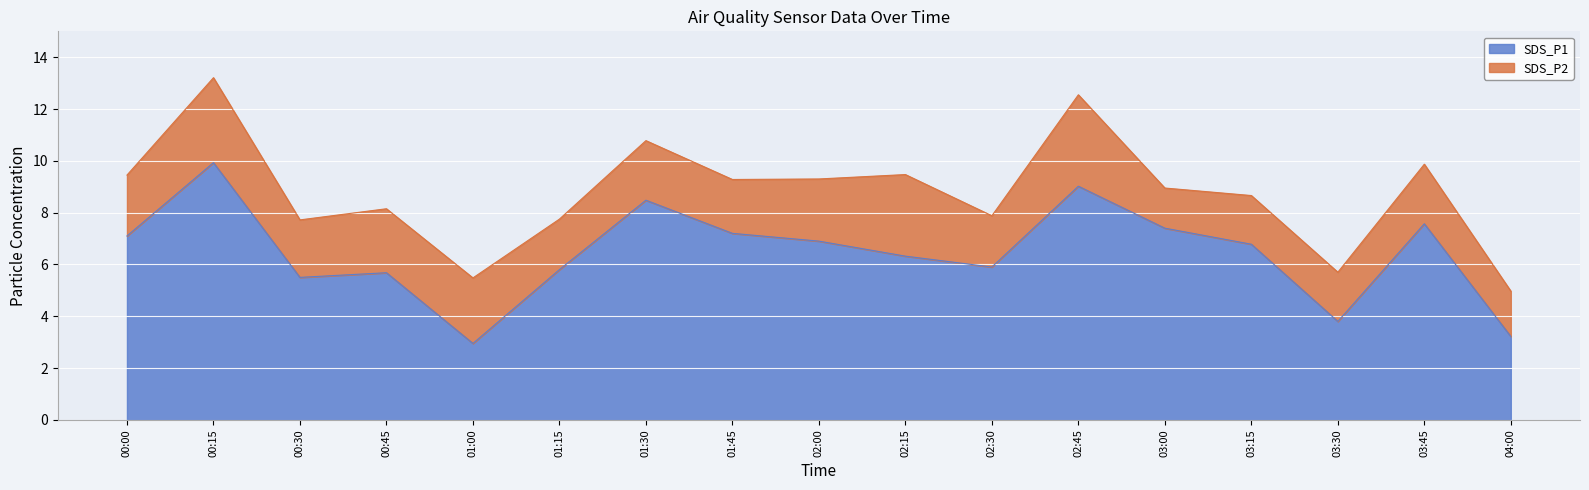

Is it true that the value at 03:15 is 10.1?

False